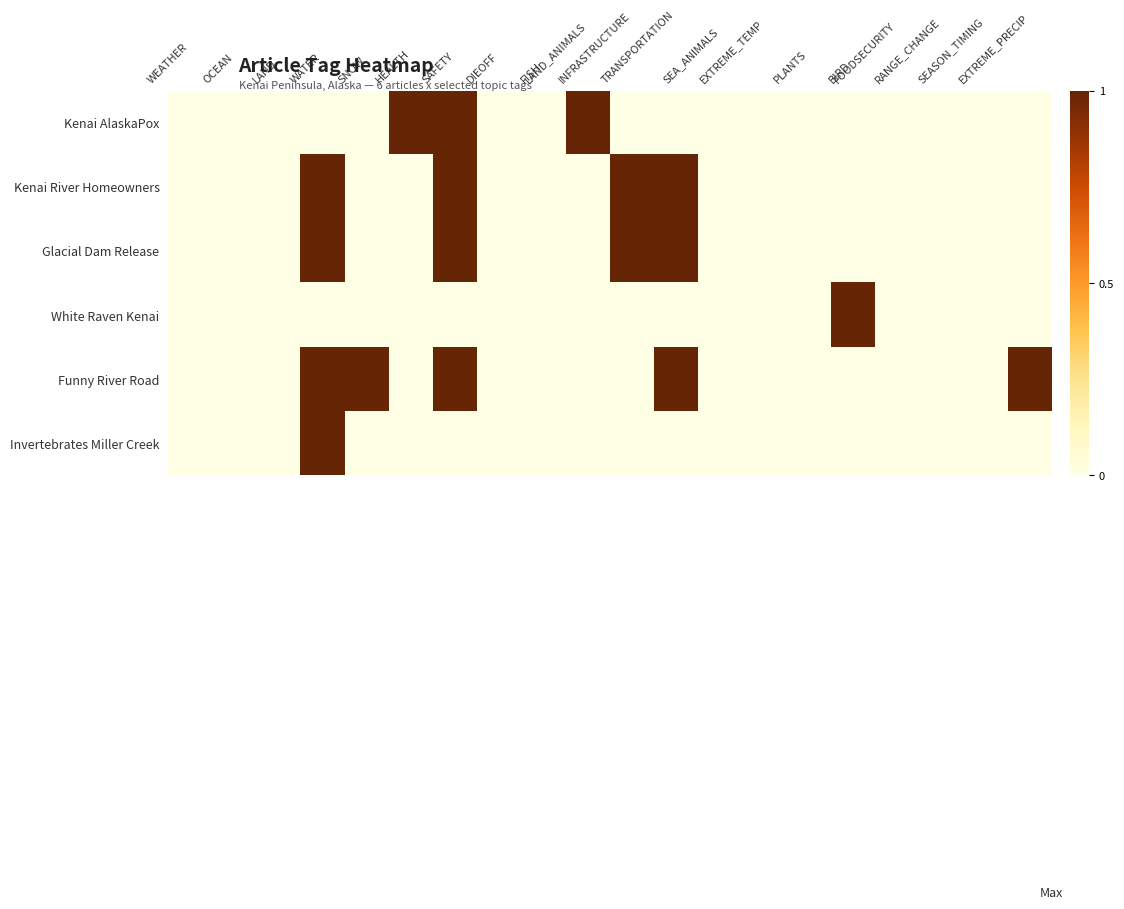

Which series has the largest total across all categories?

Funny River Road